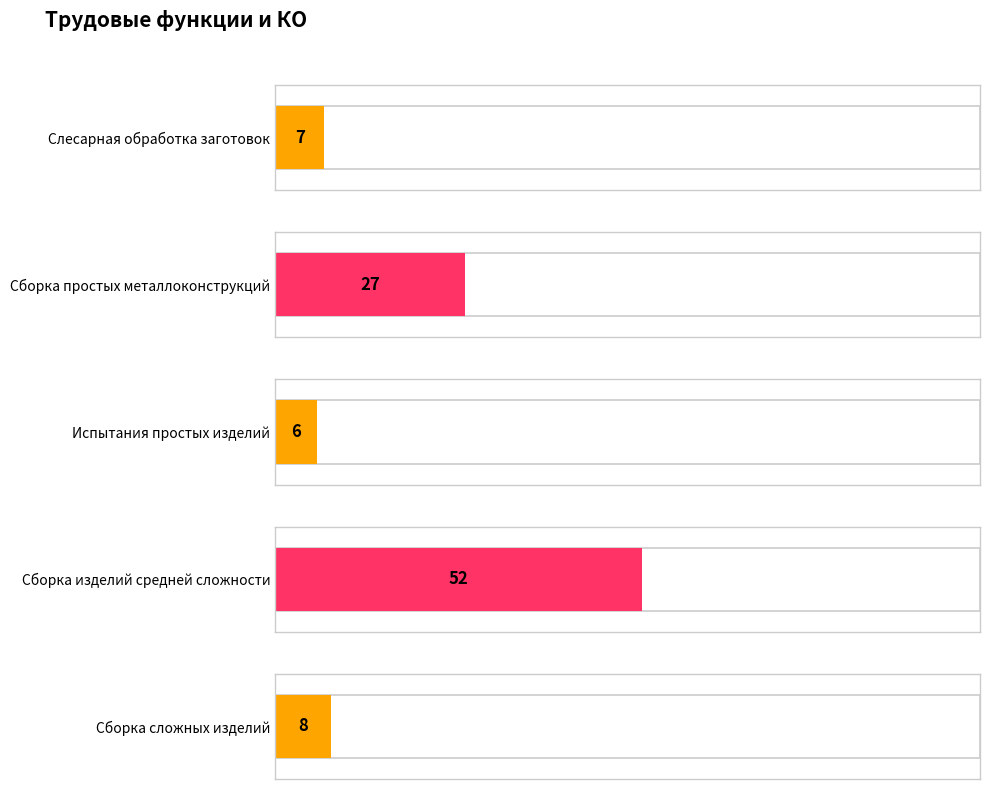

Which category has the lowest value across all series?

Испытания простых изделий